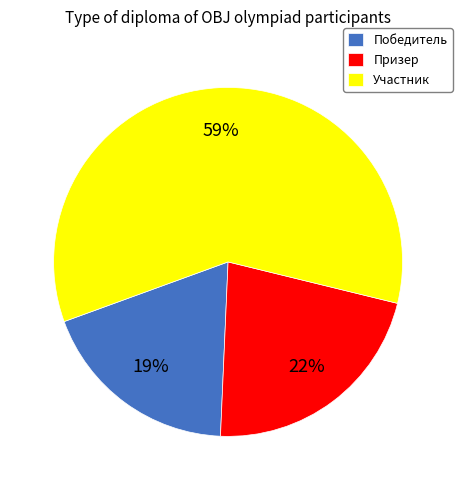

Which category has the smallest portion of the pie?

Победитель